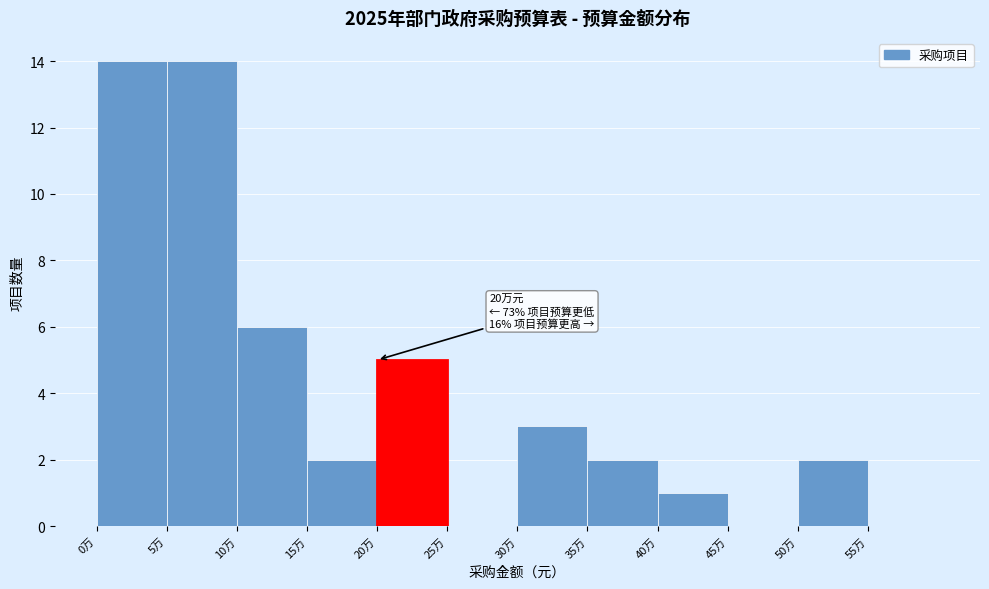

Reading right to left, extract all data points from this chart.

55万=0	50万=2	45万=0	40万=1	35万=2	30万=3	25万=0	20万=5	15万=2	10万=6	5万=14	0万=14